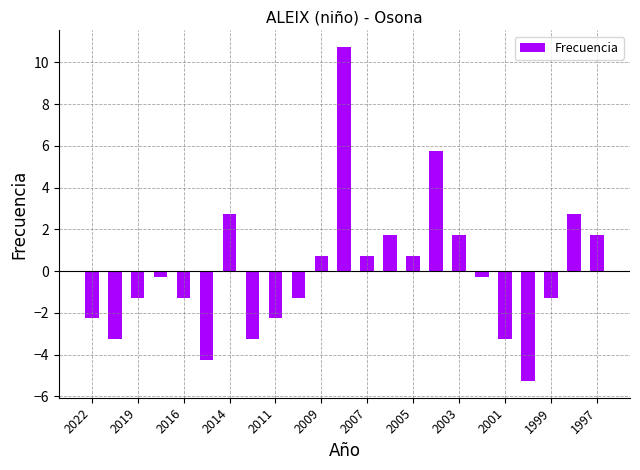

What is the difference between the maximum and minimum values?

16.0